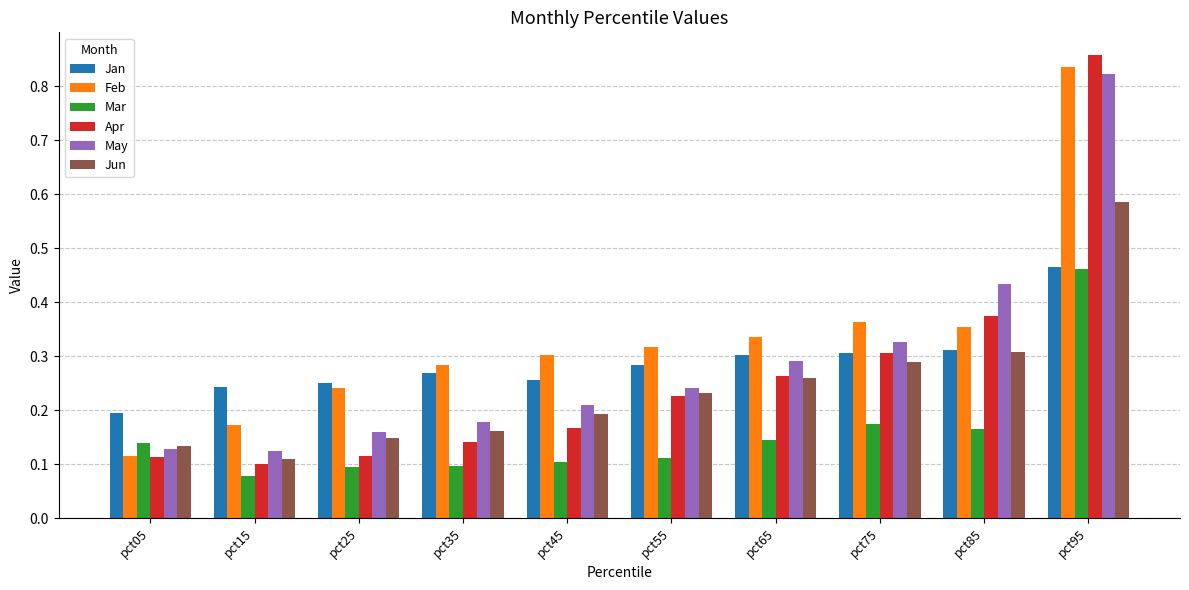

Between pct15 and pct55, which series saw the biggest shift?

Feb